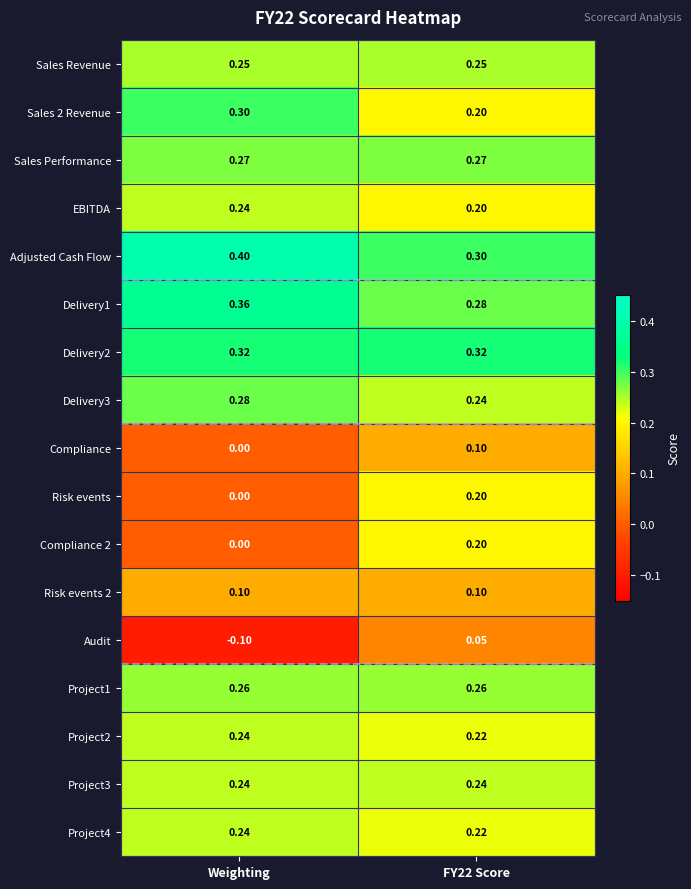

At which category does the chart reach its minimum across all series?

Weighting